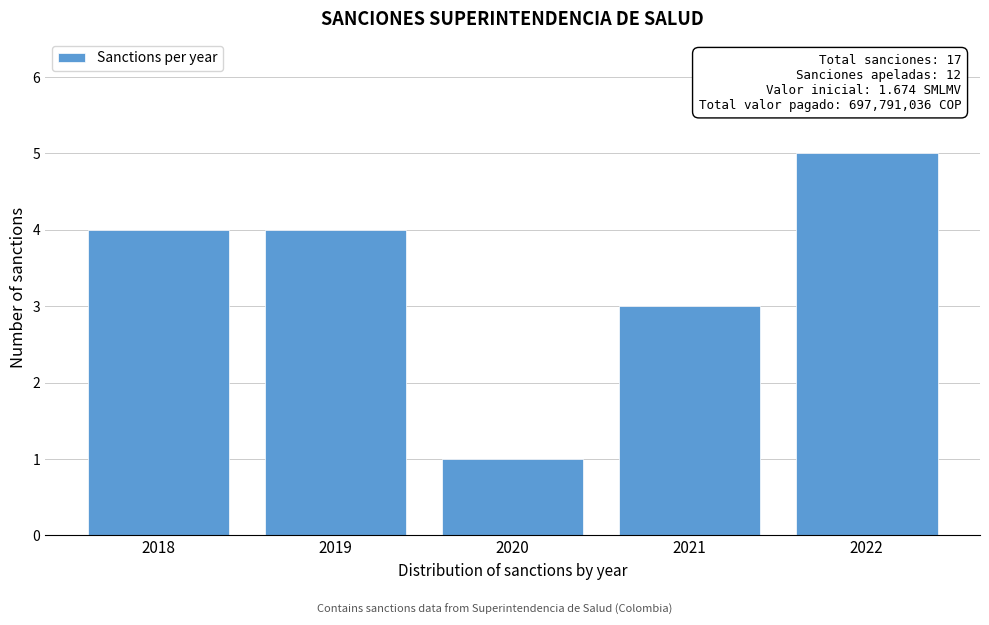

Reading left to right, list all the values displayed in this chart.

2018=4	2019=4	2020=1	2021=3	2022=5